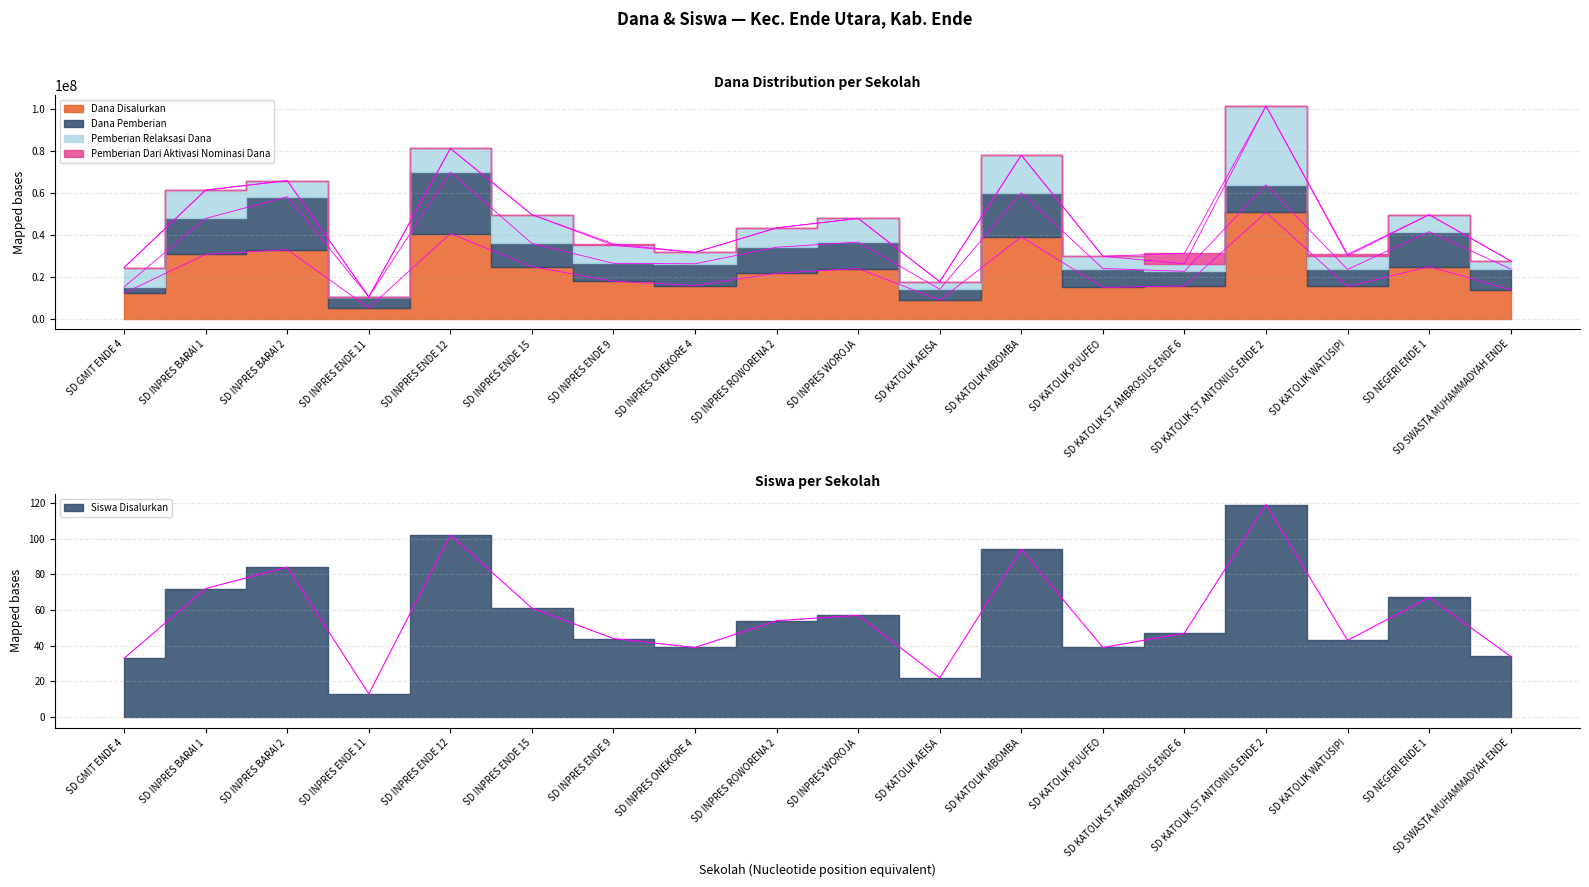

What position from the right is SD KATOLIK PUUFEO?

6